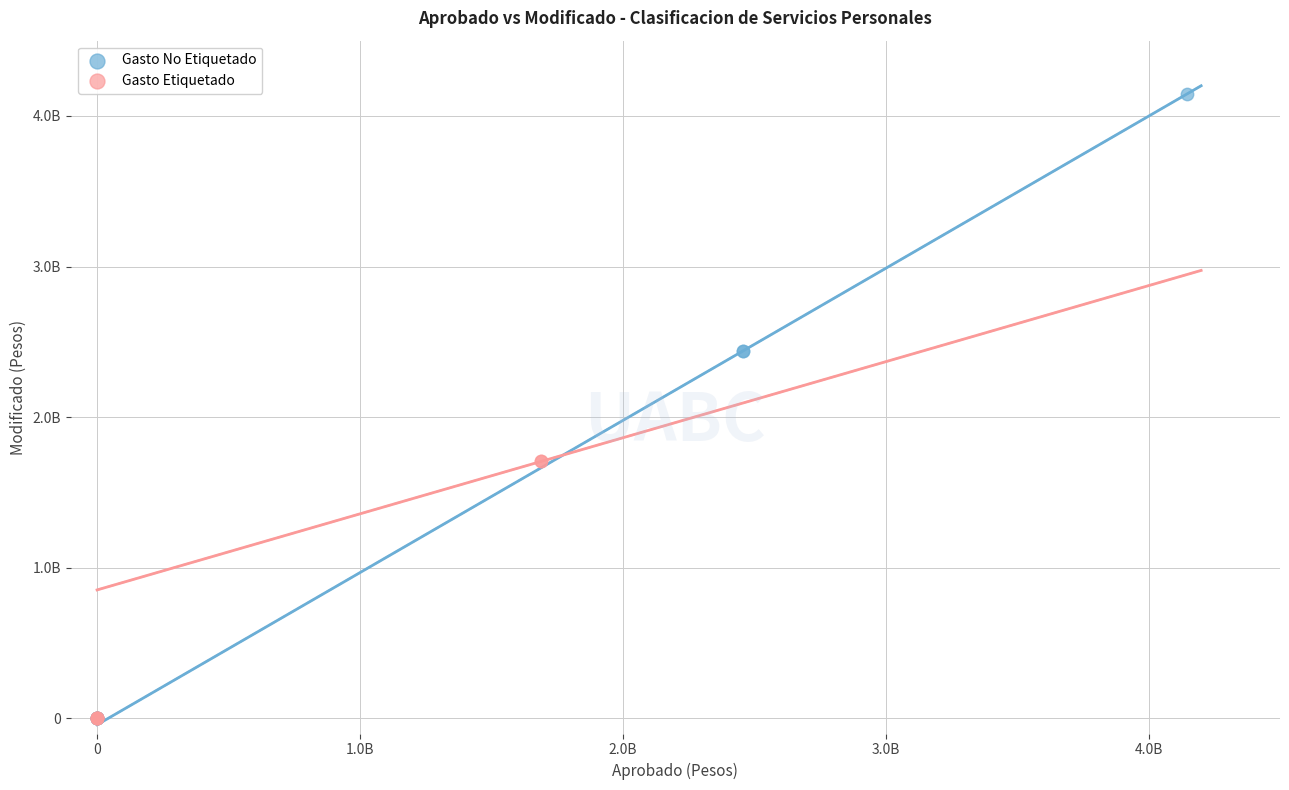

What are all the series names shown in the legend?

Gasto No Etiquetado, Gasto Etiquetado